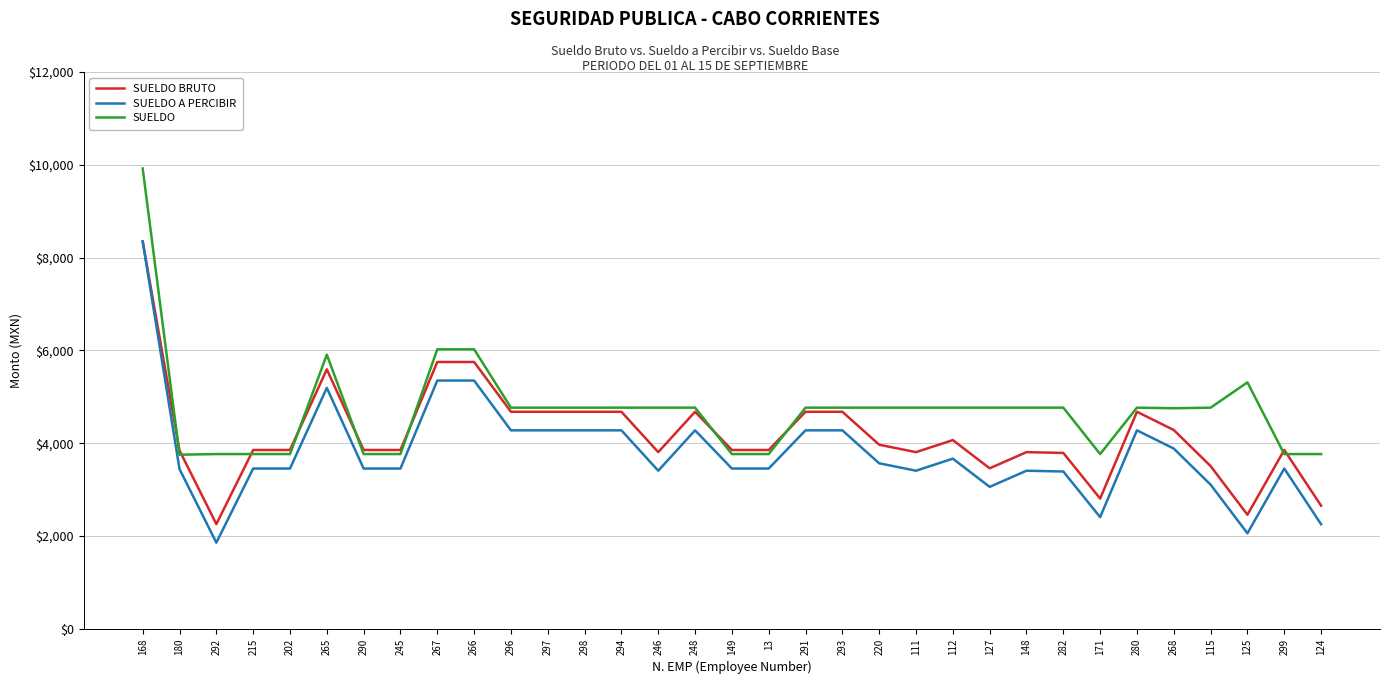

True or false: SUELDO and SUELDO A PERCIBIR intersect in this chart.

False